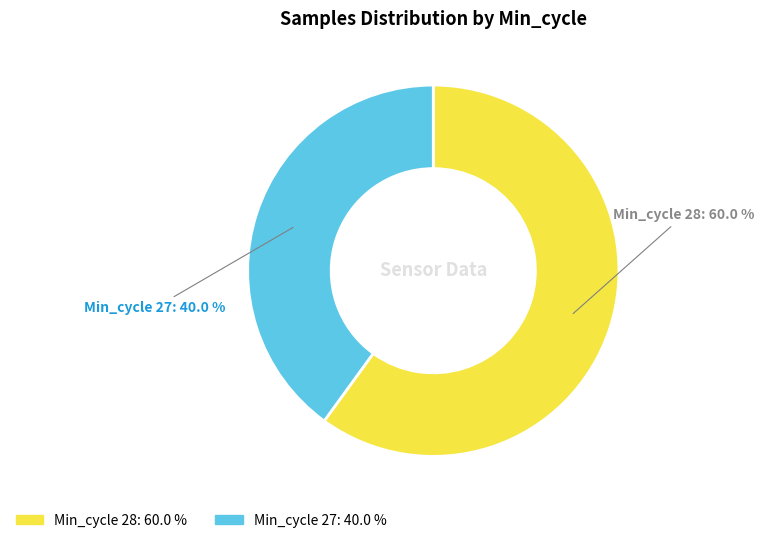

Does any single category account for the majority?

Yes